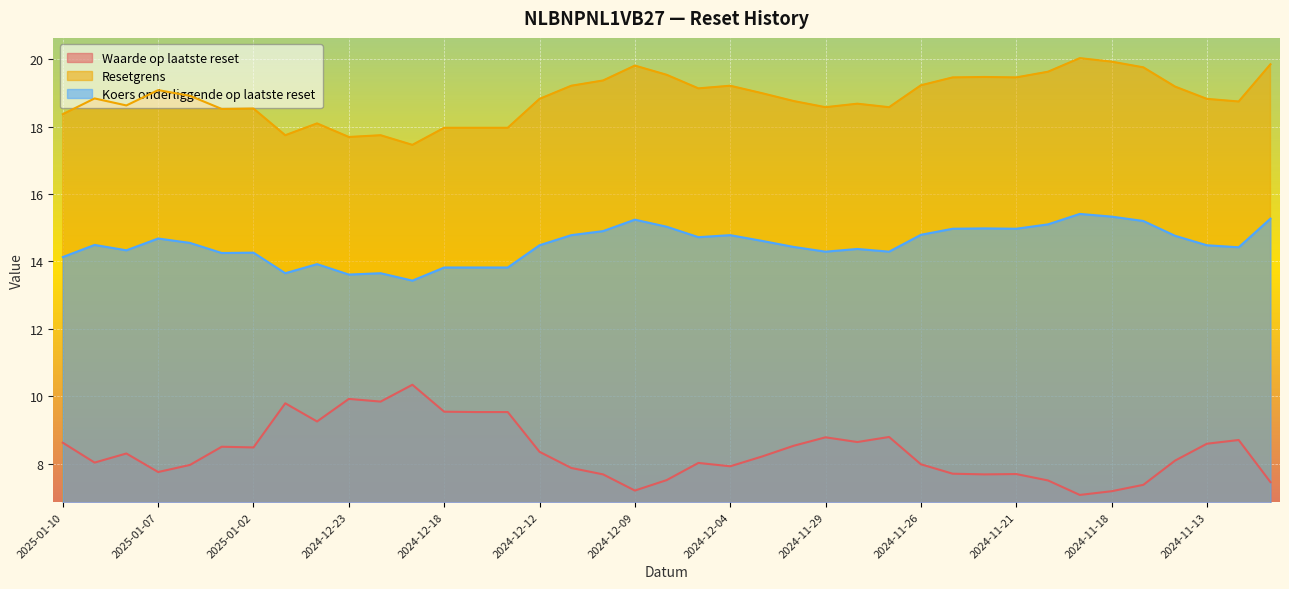

Between 2024-11-29 and 2024-11-28, which is larger?

2024-11-29